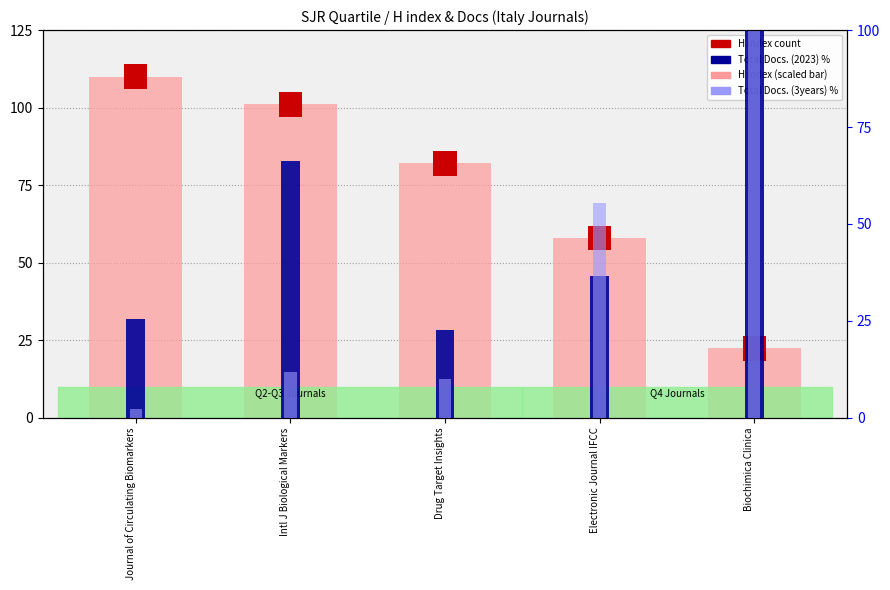

What is the maximum value shown in the chart?

110.0